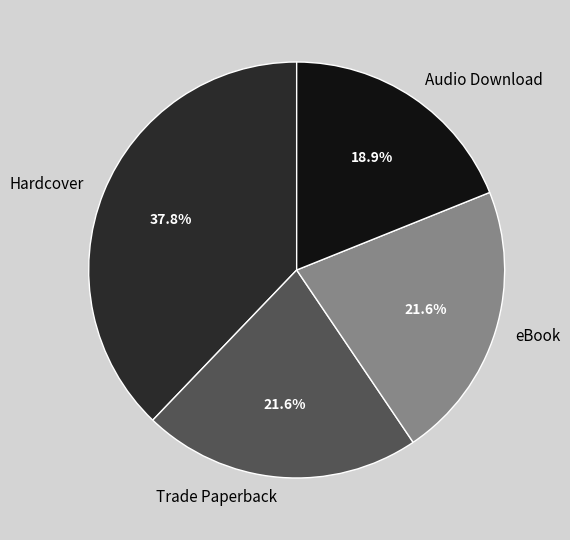

To the nearest percent, what portion does eBook represent?

22%